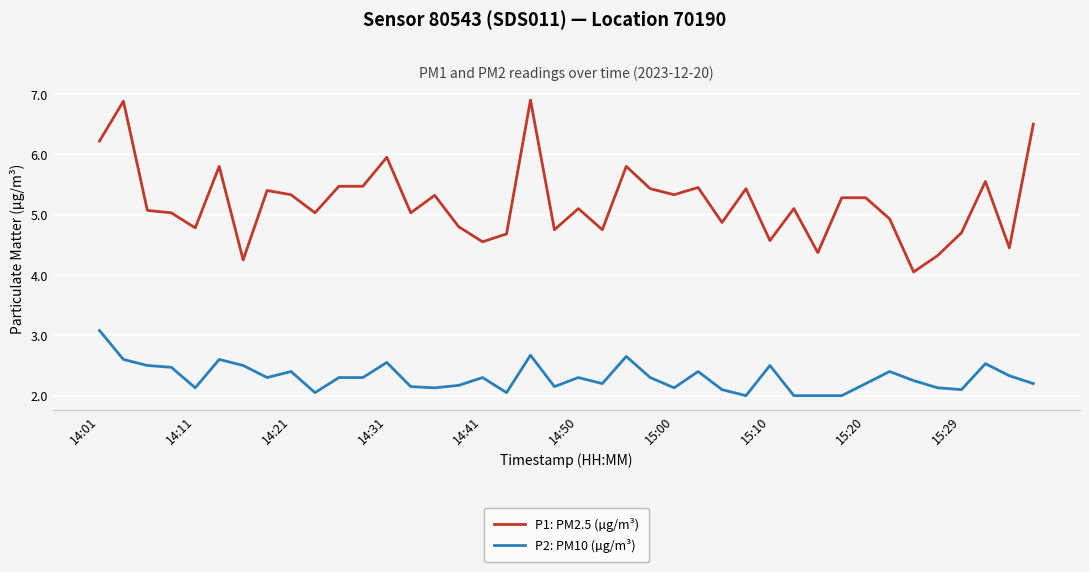

True or false: P1: PM2.5 (µg/m³) and P2: PM10 (µg/m³) intersect in this chart.

False